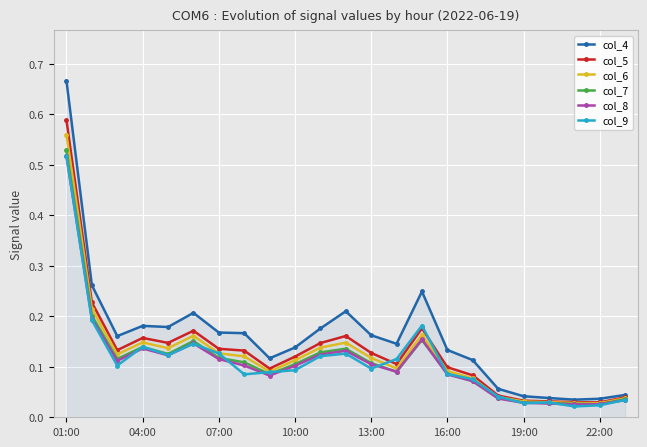

At how many categories does at least one series exceed 0?

23